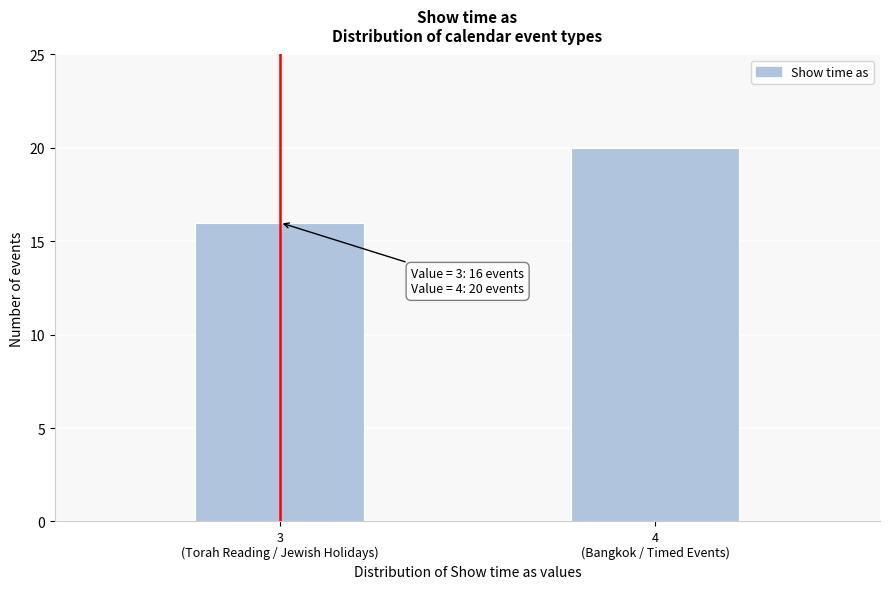

Reading left to right, transcribe all the data shown in this chart.

16	20